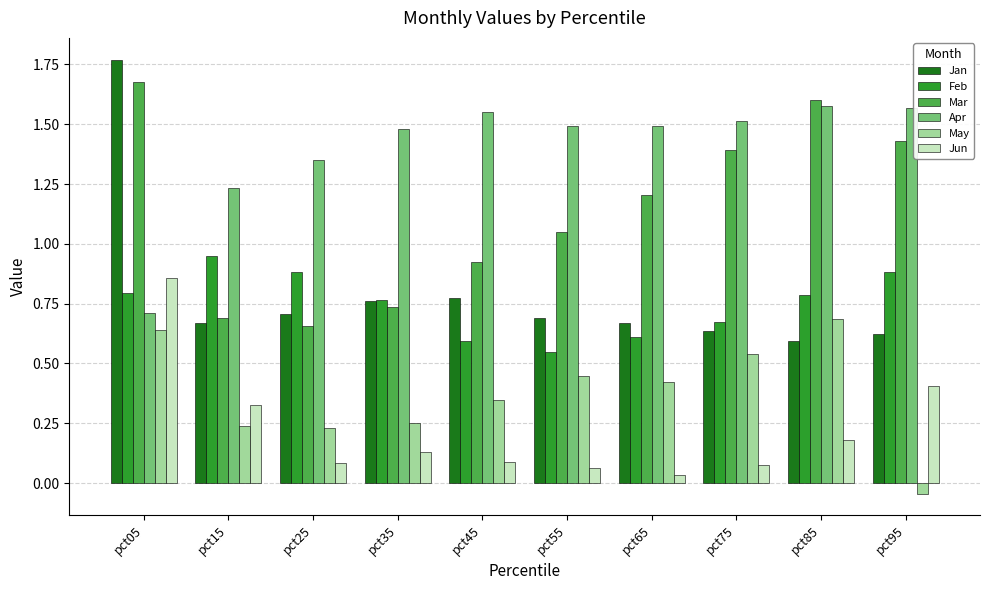

Is the value of Mar at pct25 greater than the value of Feb at pct95?

No